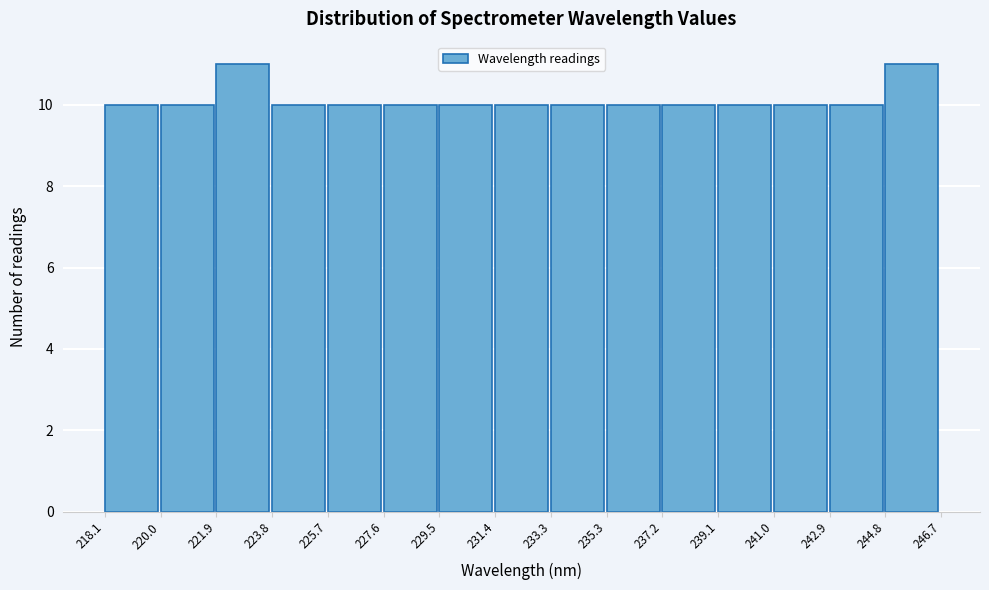

Reading left to right, transcribe this chart: for each bar, give the range it covers on the x-axis and its height. The values are not printed on the chart, so give them approximately, as read against the axis.

218.1 to 220.0: 10
220.0 to 221.9: 10
221.9 to 223.8: 11
223.8 to 225.7: 10
225.7 to 227.6: 10
227.6 to 229.5: 10
229.5 to 231.4: 10
231.4 to 233.3: 10
233.3 to 235.3: 10
235.3 to 237.2: 10
237.2 to 239.1: 10
239.1 to 241.0: 10
241.0 to 242.9: 10
242.9 to 244.8: 10
244.8 to 246.7: 11